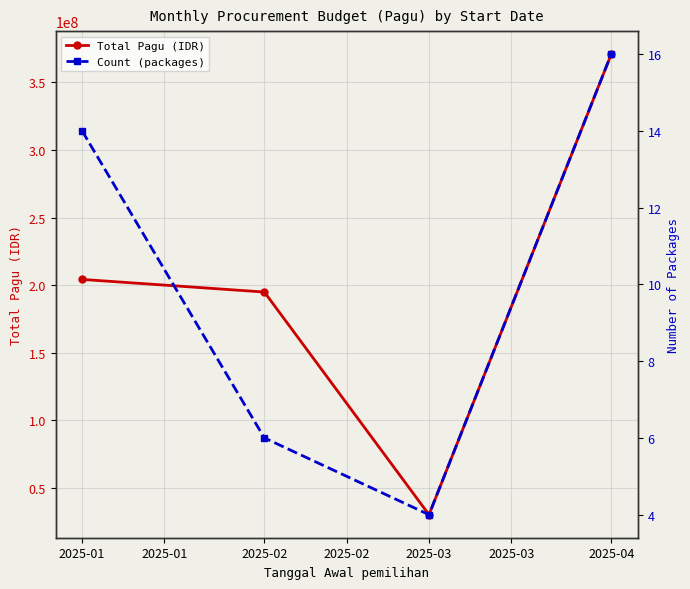

Rank the categories by Total Pagu (IDR) value from highest to lowest.

2025-04, 2025-01, 2025-02, 2025-03